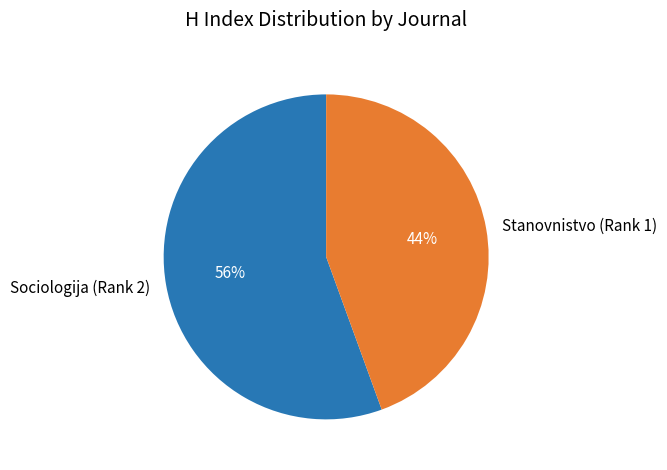

Do Sociologija (Rank 2) and Stanovnistvo (Rank 1) together represent more than half of the pie?

Yes